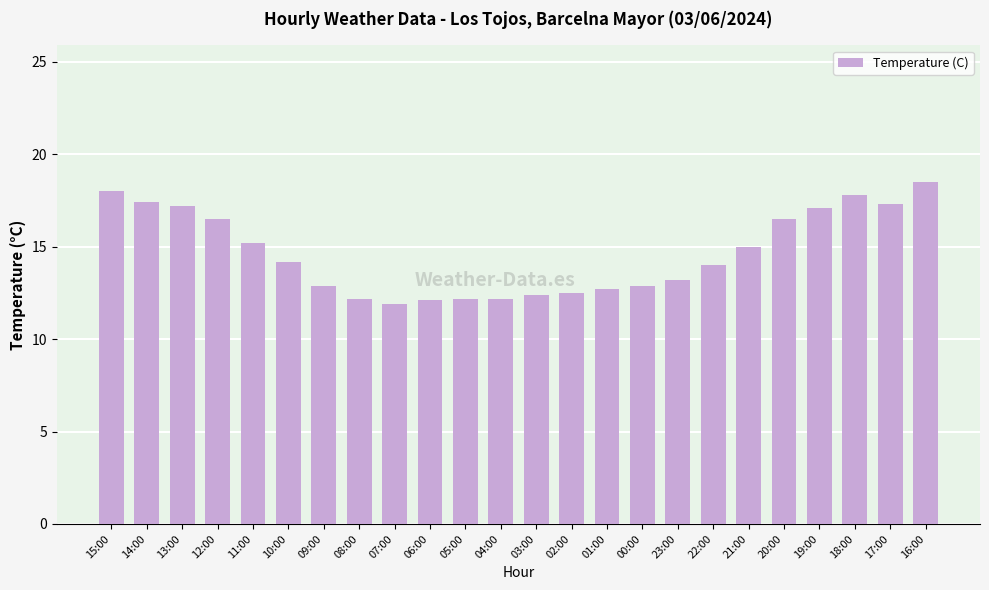

What is the maximum value shown in the chart?

18.5